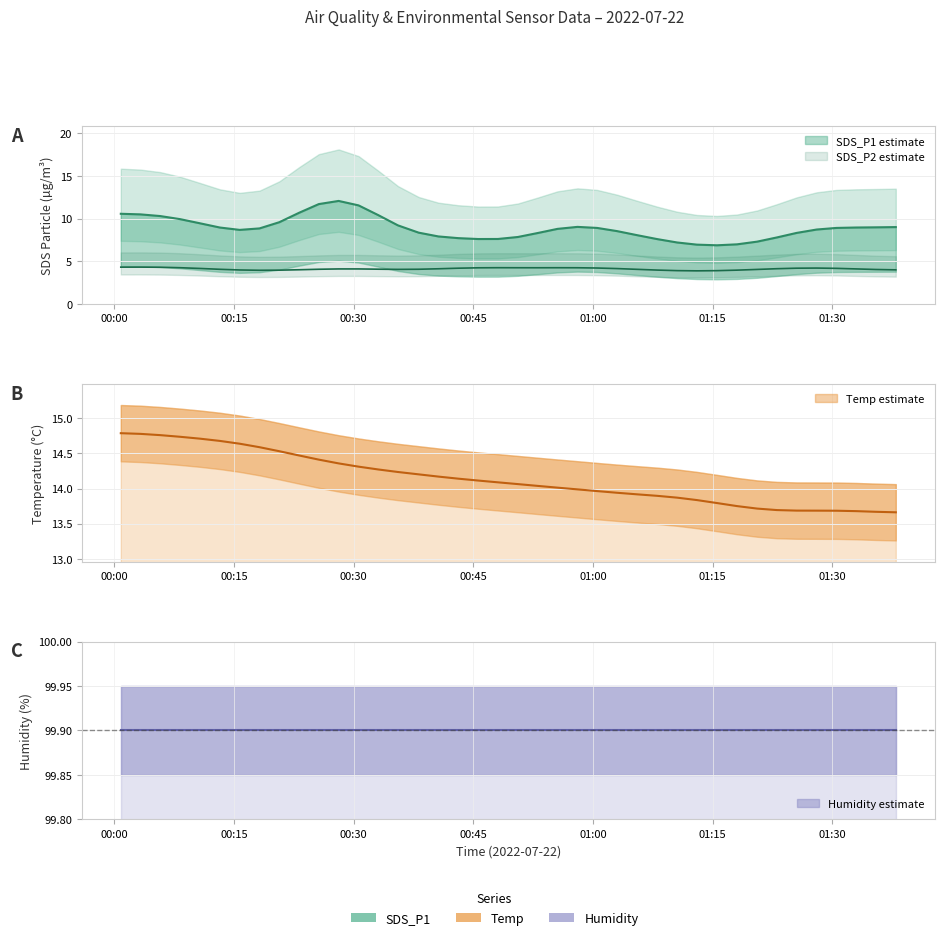

The value of SDS_P1 at 24 is 9.3. True or false?

True